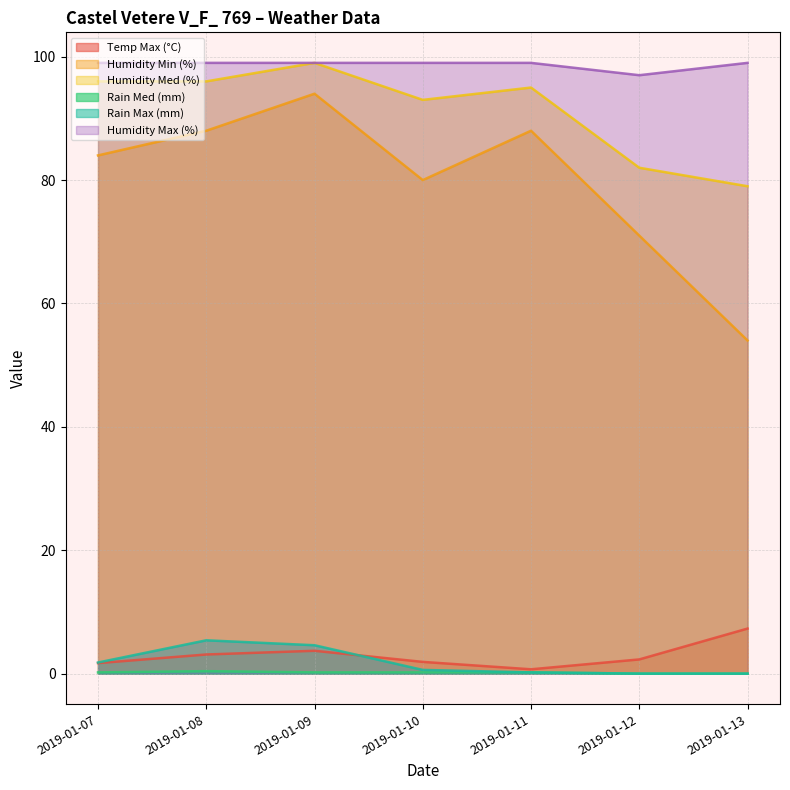

Which series has the largest total across all categories?

Humidity Max (%)